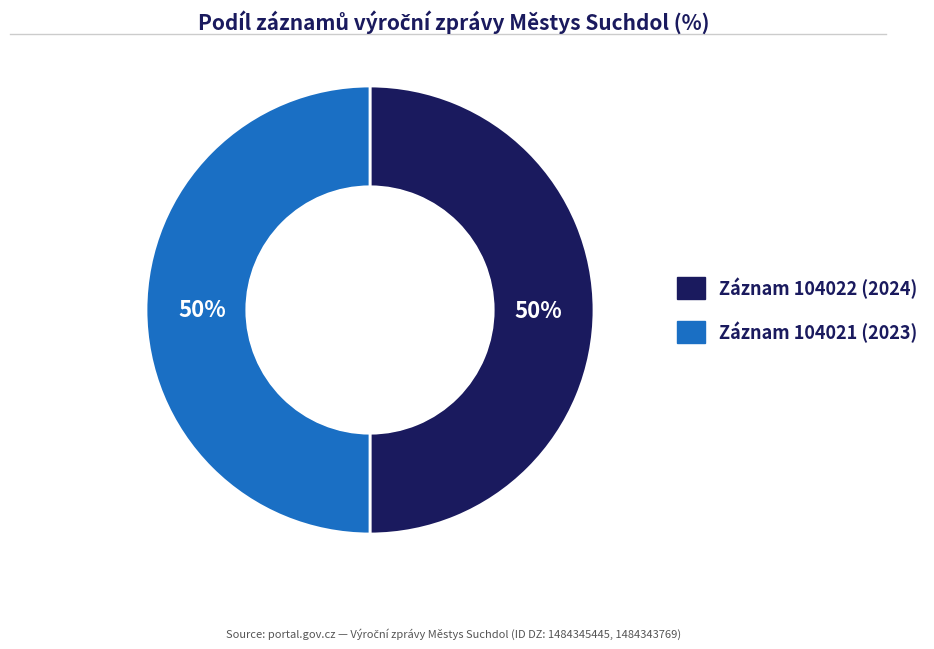

Count the number of slices in the pie.

2